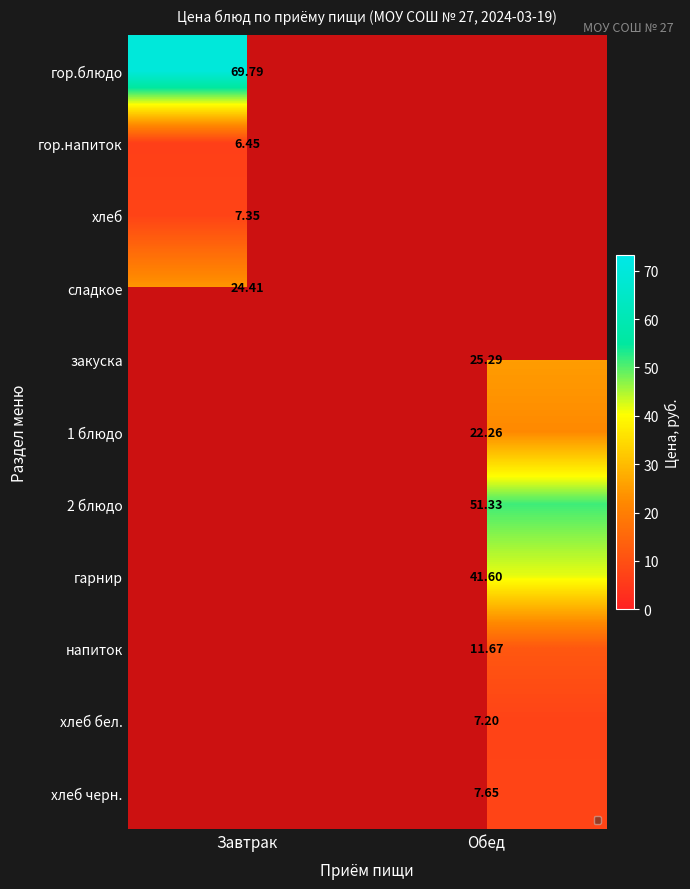

Is the value of закуска at Обед greater than the value of сладкое at Завтрак?

Yes